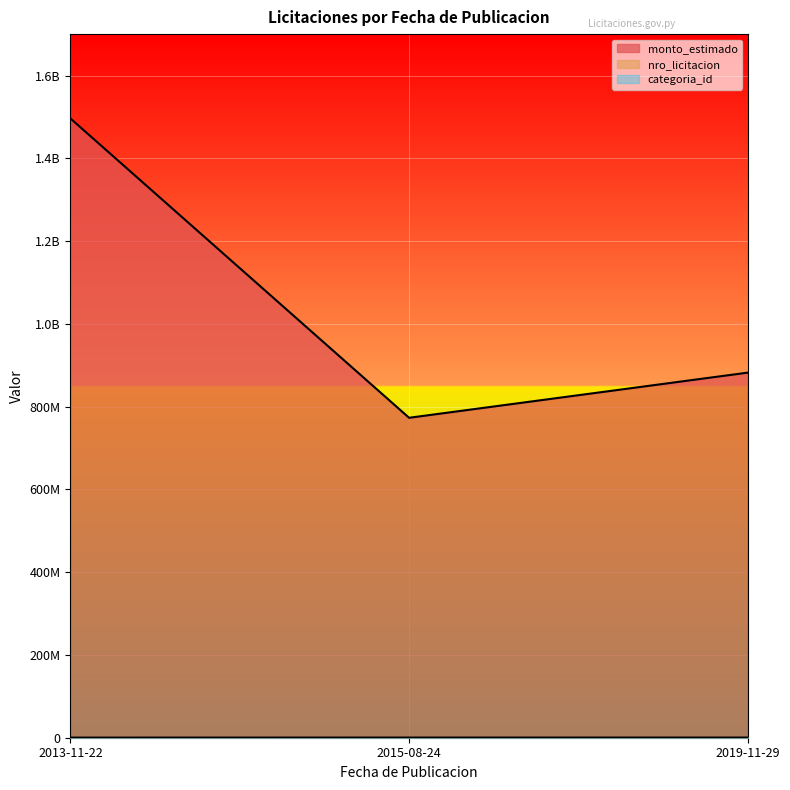

The value of categoria_id at 2013-11-22 is 34. True or false?

True